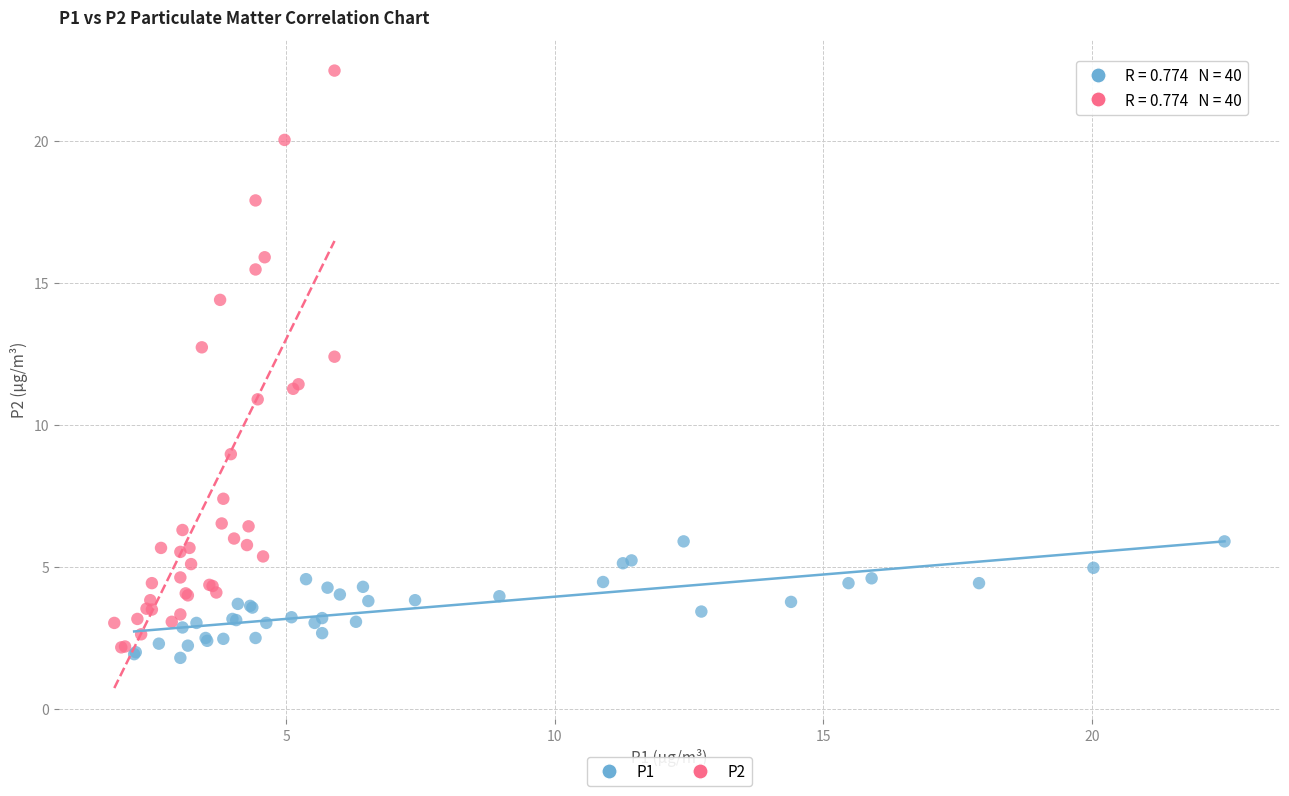

What are all the series names shown in the legend?

P1, P2